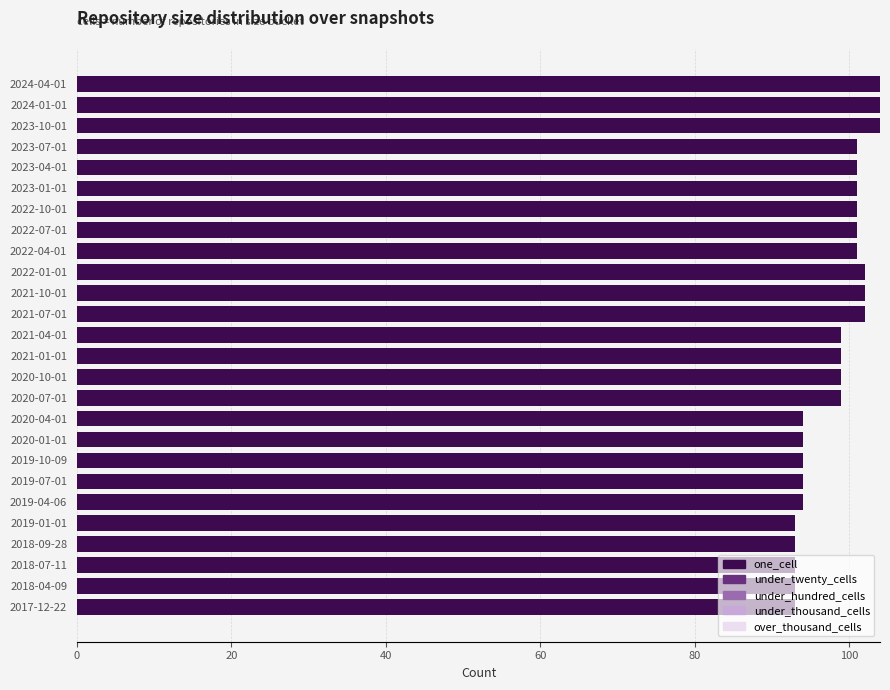

What is the smallest value displayed?

93